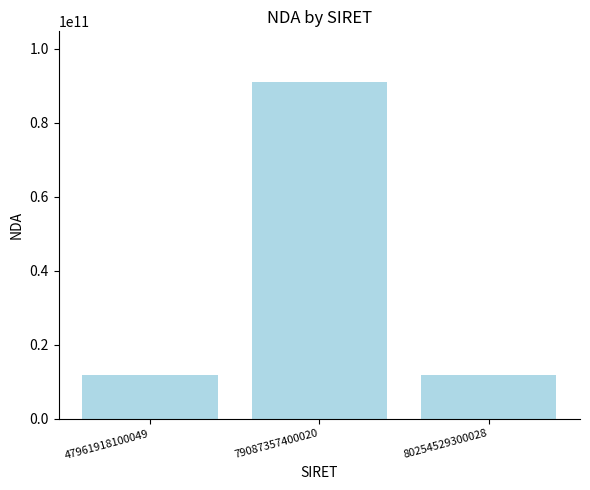

What is the change in value from 47961918100049 to 80254529300028?

+8835101